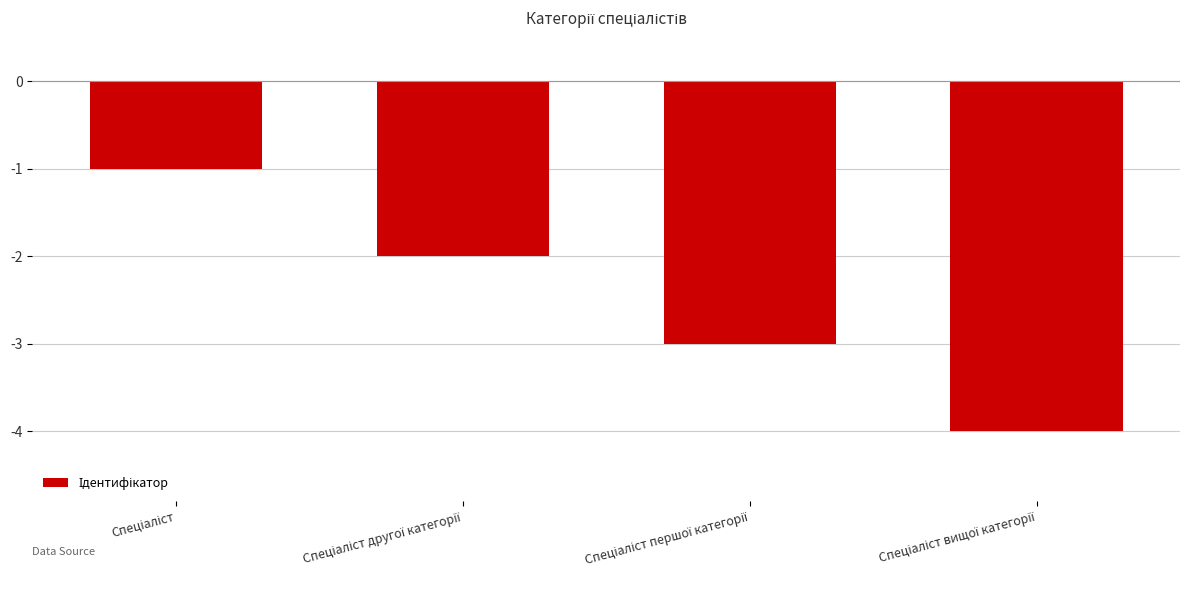

What is the value of the 2nd bar from the left?

-2